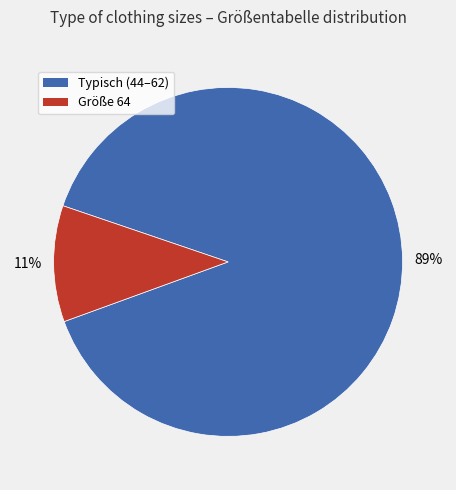

To the nearest percent, what is the difference between the largest and smallest slice percentages?

78%